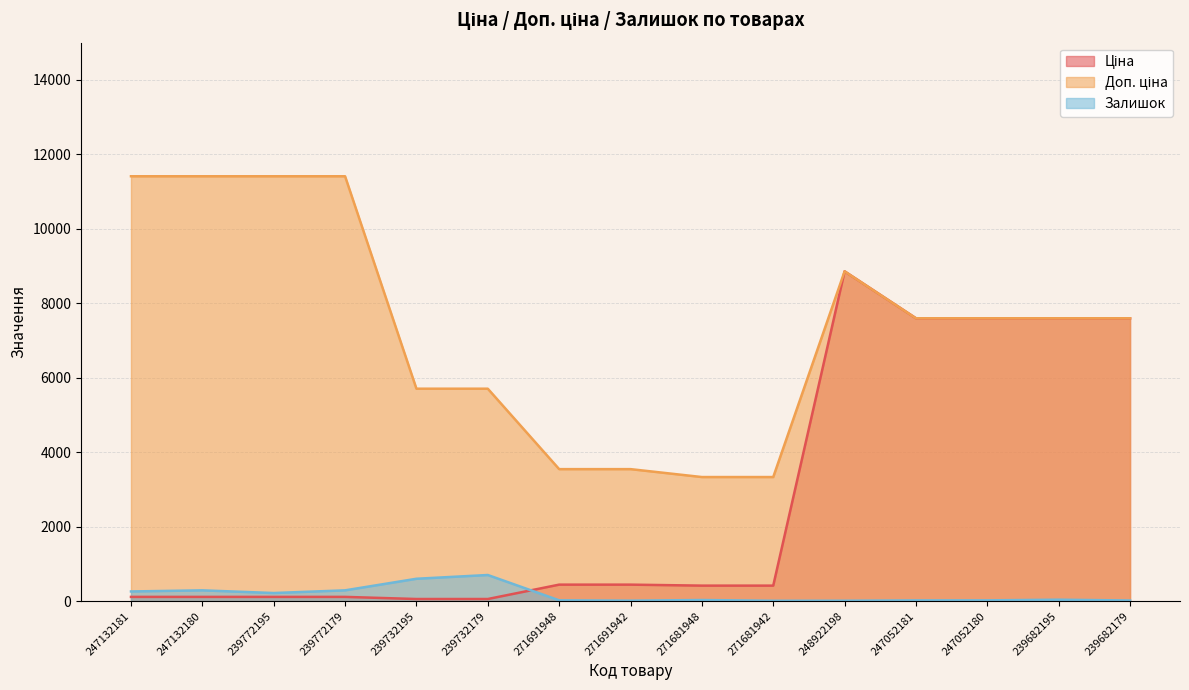

What is the label of the 5th point from the right?

248922198